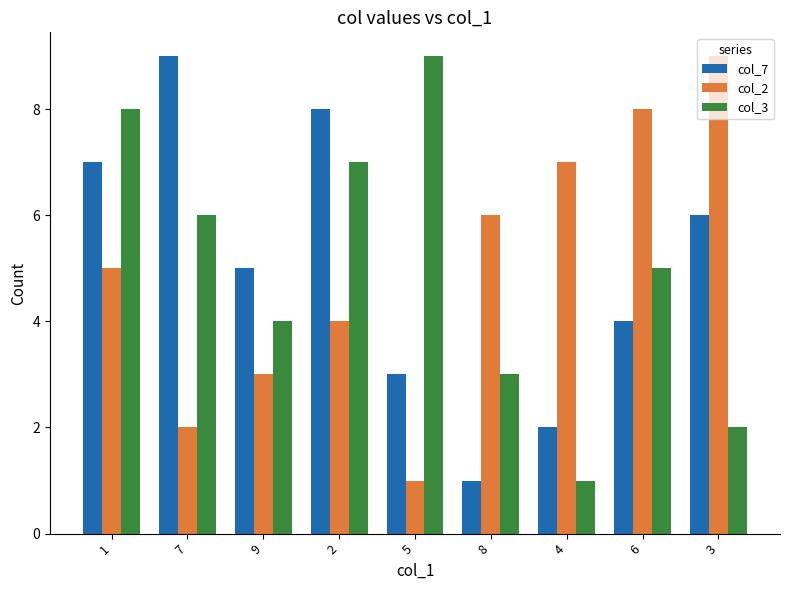

Does the chart contain any negative values?

No